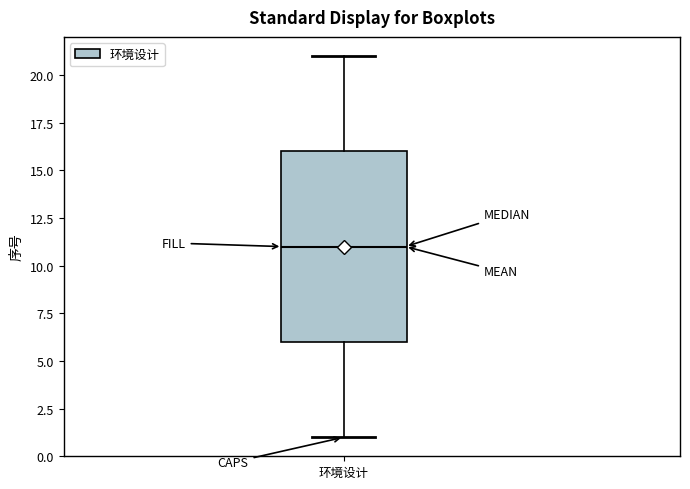

Read this box plot against the y-axis: the position of the median line, the range covered by the box, and the ends of both whiskers. The values are not printed on the chart, so give them approximately, as read against the axis.

median 11, box 6 to 16, whiskers 1 to 21